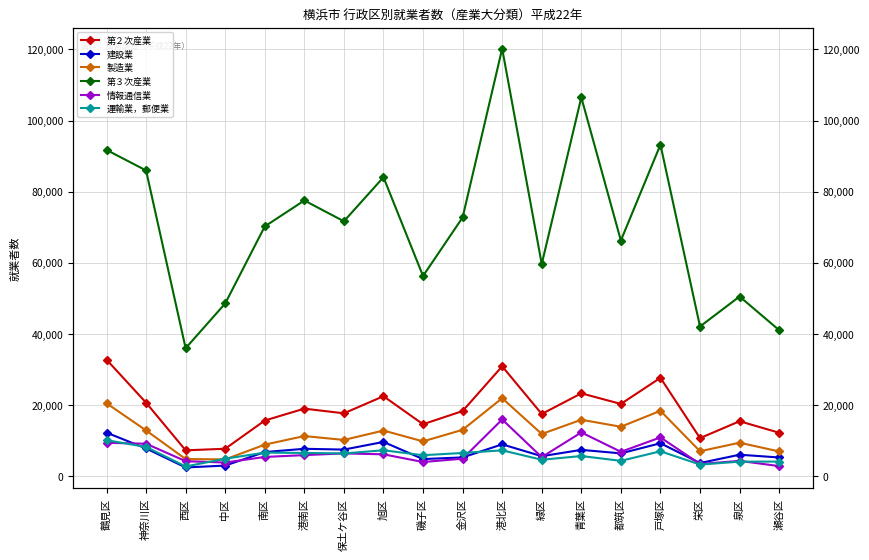

Reading right to left, transcribe all the data shown in this chart.

第２次産業: 12214	15444	10703	27656	20316	23293	17487	30891	18314	14603	22486	17675	18989	15651	7709	7268	20663	32775
建設業: 5258	6032	3688	9258	6407	7397	5617	8949	5269	4811	9626	7476	7698	6780	2982	2448	7793	12244
製造業: 6952	9408	7007	18383	13899	15864	11865	21921	13035	9785	12831	10185	11281	8863	4717	4813	12861	20514
第３次産業: 41059	50524	42087	93228	66267	106513	59661	120226	72753	56291	84062	71677	77529	70232	48566	35983	85973	91750
情報通信業: 2833	4296	3430	10897	6853	12304	5353	15947	4907	3979	6147	6399	5920	5401	3840	4208	9129	9381
運輸業，郵便業: 4104	4077	3266	6997	4312	5662	4616	7268	6524	5892	7284	6392	6532	6623	4906	2723	8216	10129